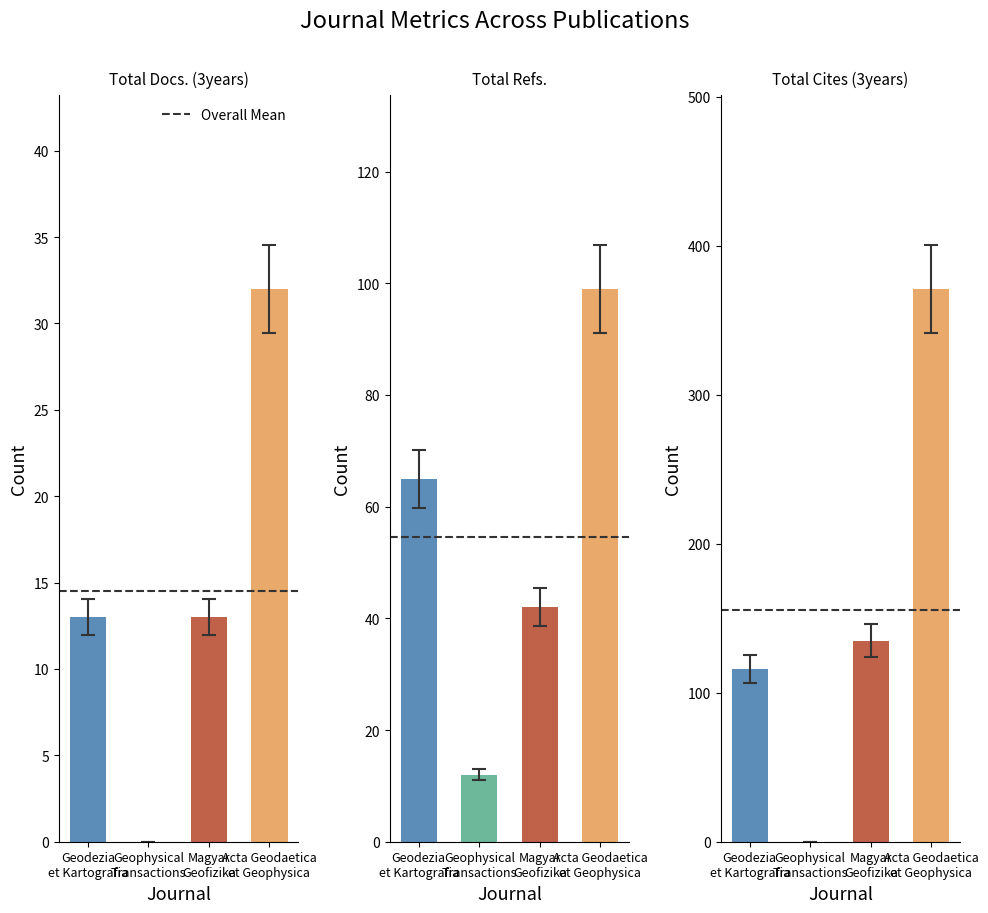

Which series has the largest total across all categories?

Total Cites (3years)